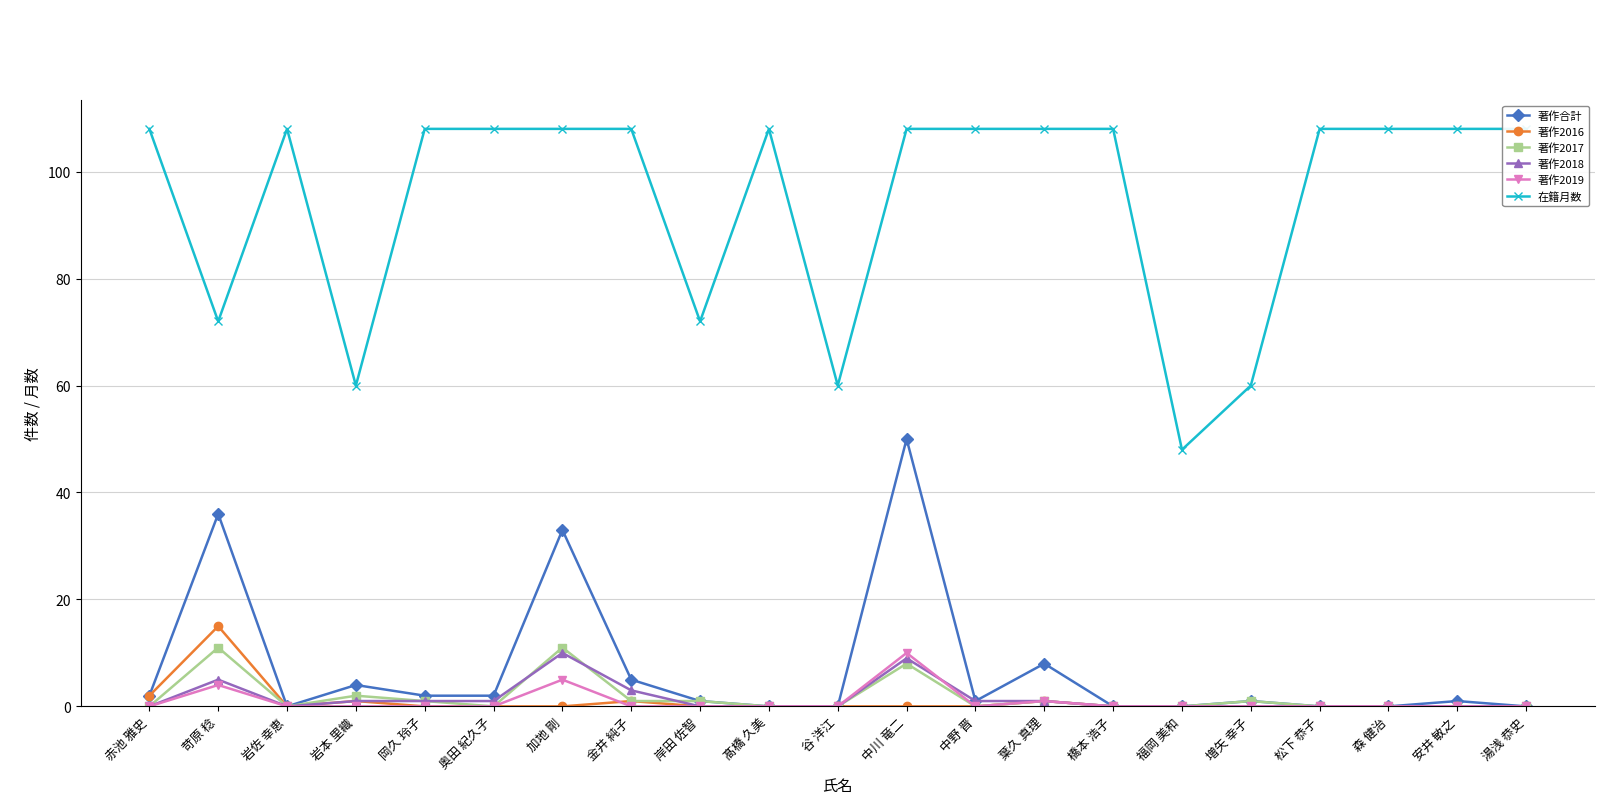

Rank the series by their maximum value, from highest to lowest.

在籍月数, 著作合計, 著作2016, 著作2017, 著作2018, 著作2019